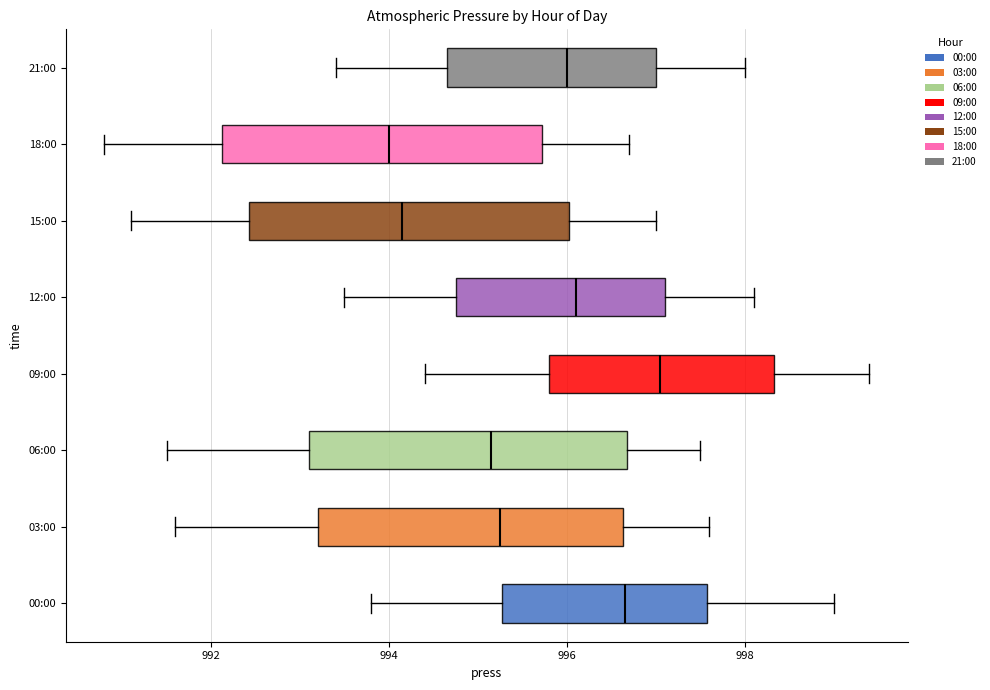

Reading bottom to top, read every box against the x-axis: the position of its median line, the range the box covers, and the ends of its whiskers. The values are not printed on the chart, so give them approximately, as read against the axis.

00:00: median 996.6, box 995.2 to 997.6, whiskers 993.8 to 999.0
03:00: median 995.2, box 993.2 to 996.6, whiskers 991.6 to 997.6
06:00: median 995.2, box 993.2 to 996.6, whiskers 991.6 to 997.6
09:00: median 997.0, box 995.8 to 998.4, whiskers 994.4 to 999.4
12:00: median 996.2, box 994.8 to 997.2, whiskers 993.6 to 998.2
15:00: median 994.2, box 992.4 to 996.0, whiskers 991.2 to 997.0
18:00: median 994.0, box 992.2 to 995.8, whiskers 990.8 to 996.8
21:00: median 996.0, box 994.6 to 997.0, whiskers 993.4 to 998.0